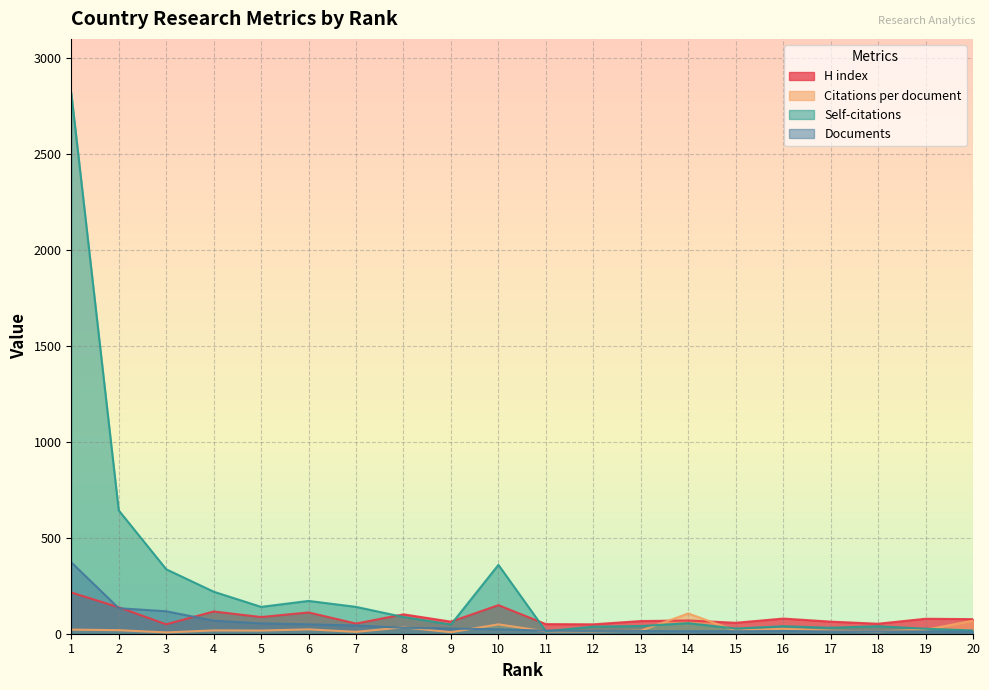

What is the sum of the H index values at 6 and 2?

249.0